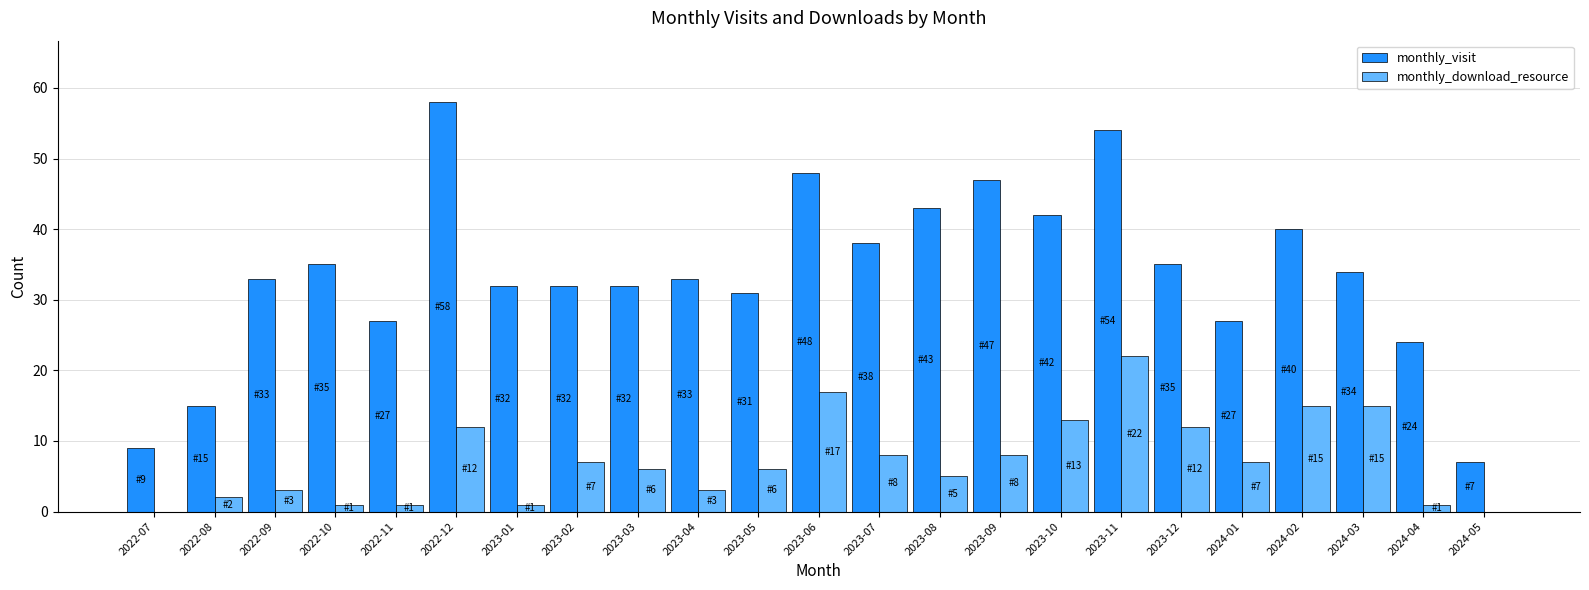

Between 2022-09 and 2023-09, which series saw the biggest shift?

monthly_visit